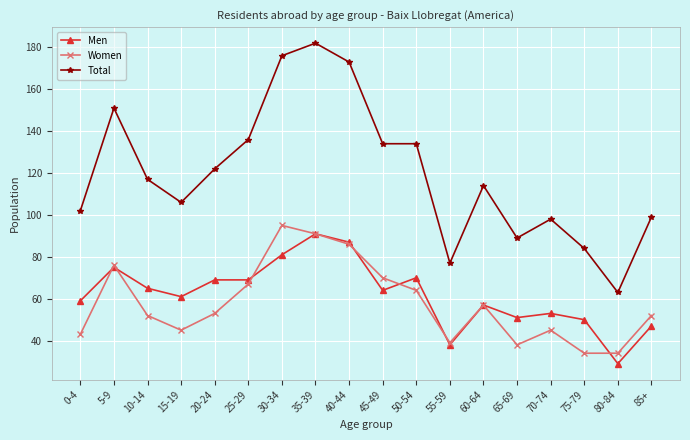

True or false: Women and Total cross at least once.

False